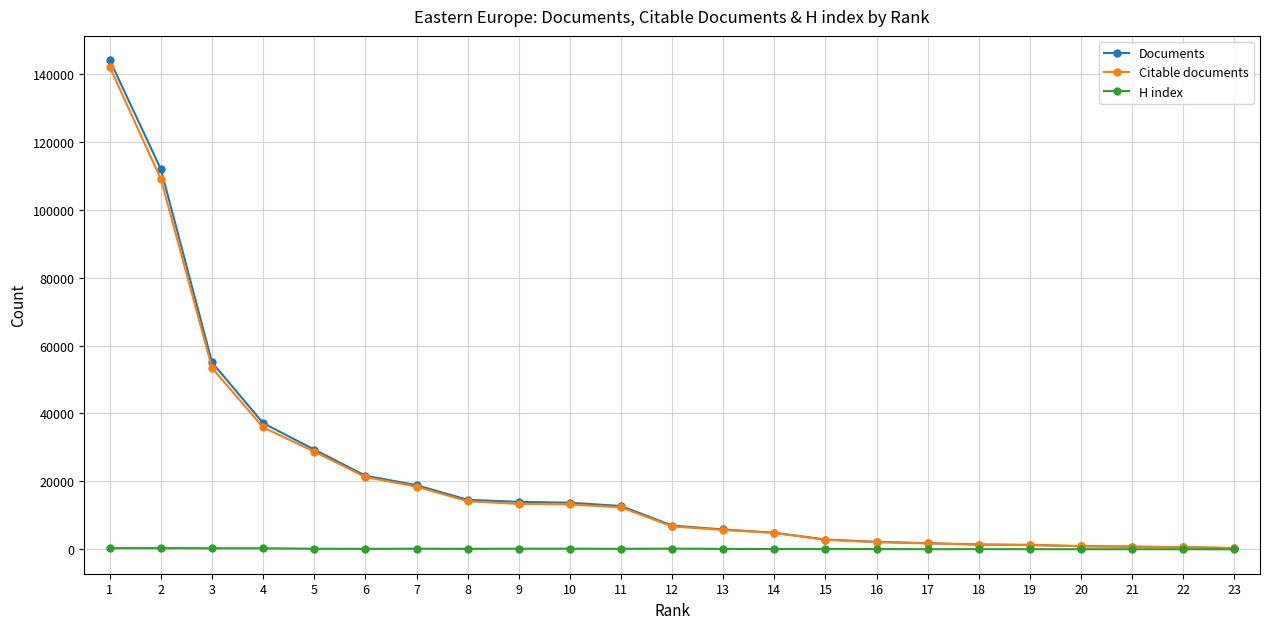

What is the maximum value for Citable documents?

141899